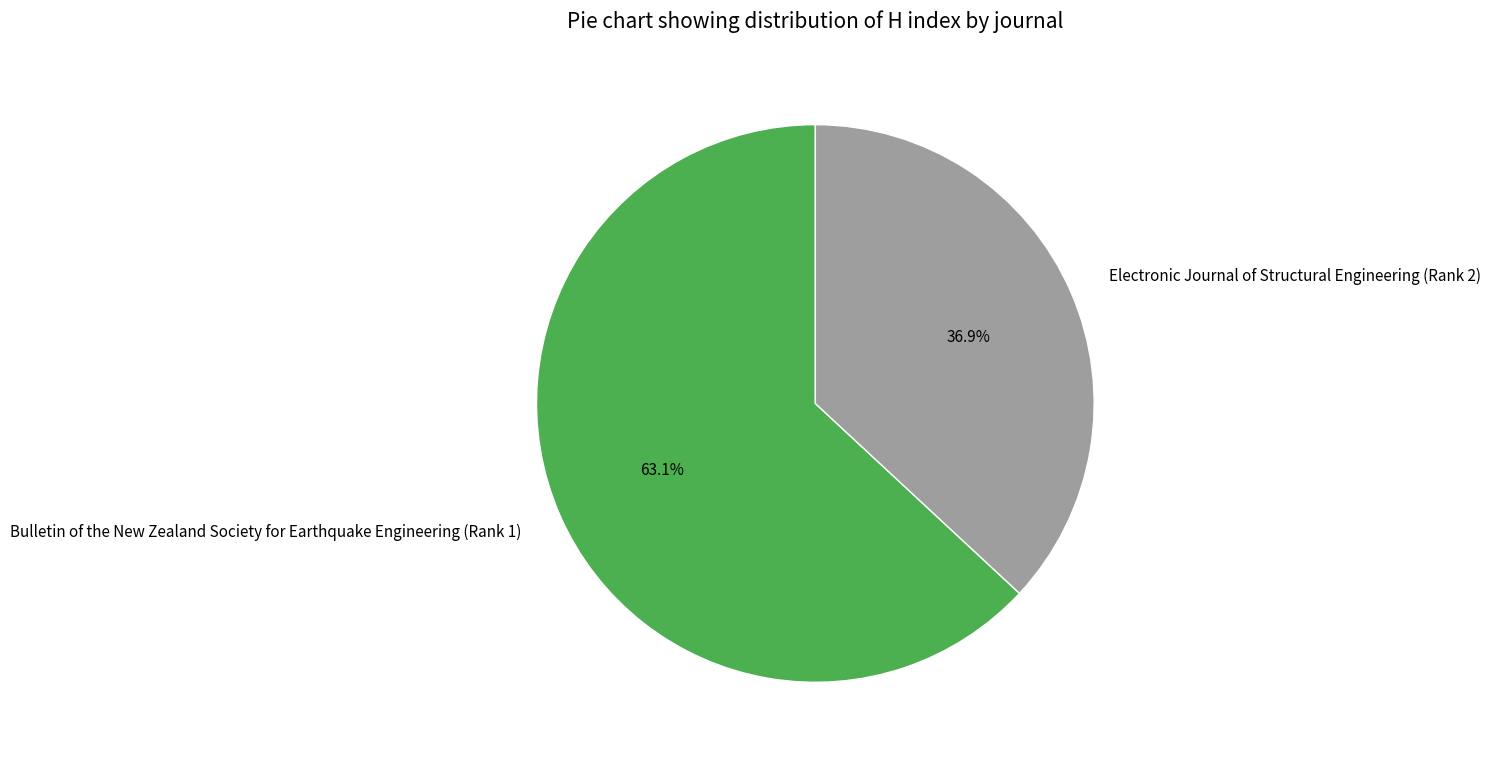

Between Bulletin of the New Zealand Society for Earthquake Engineering (Rank 1) and Electronic Journal of Structural Engineering (Rank 2), which is larger?

Bulletin of the New Zealand Society for Earthquake Engineering (Rank 1)